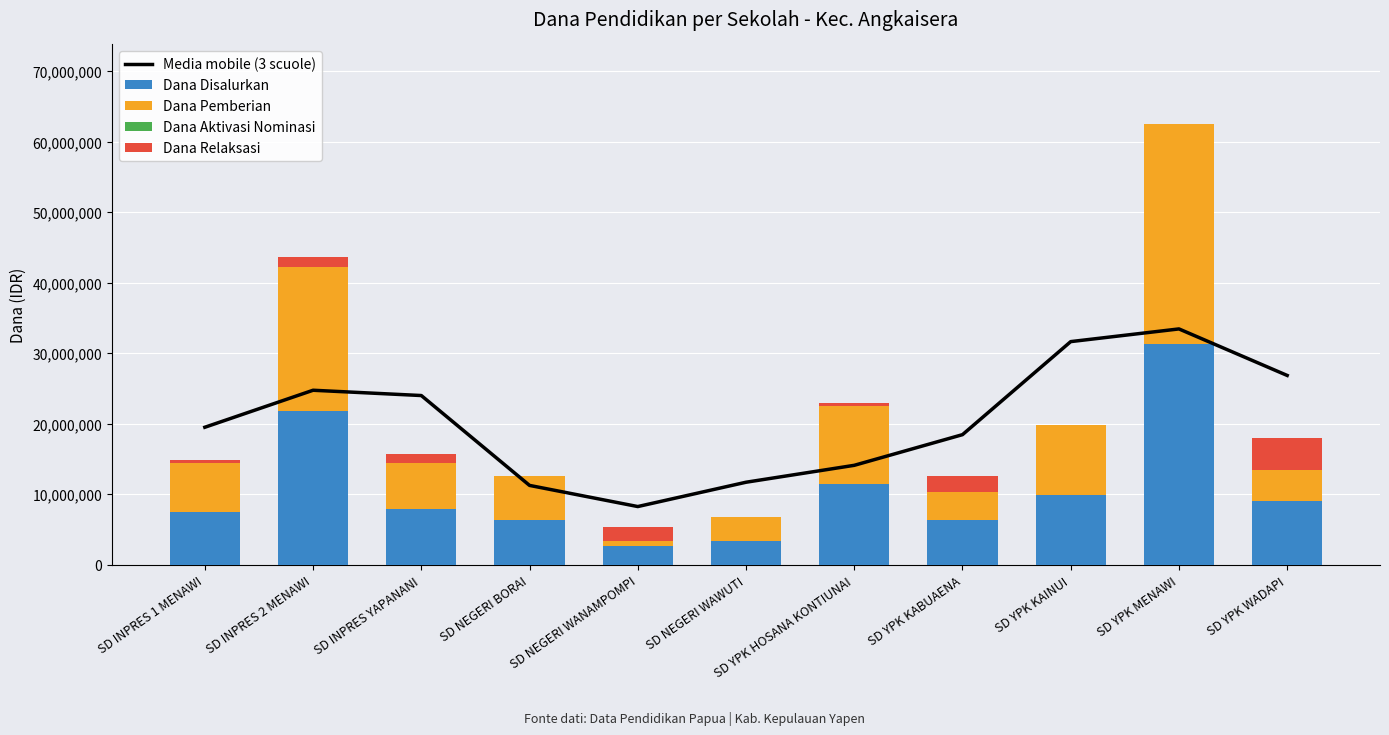

Which series has the largest total across all categories?

Media mobile (3 scuole)